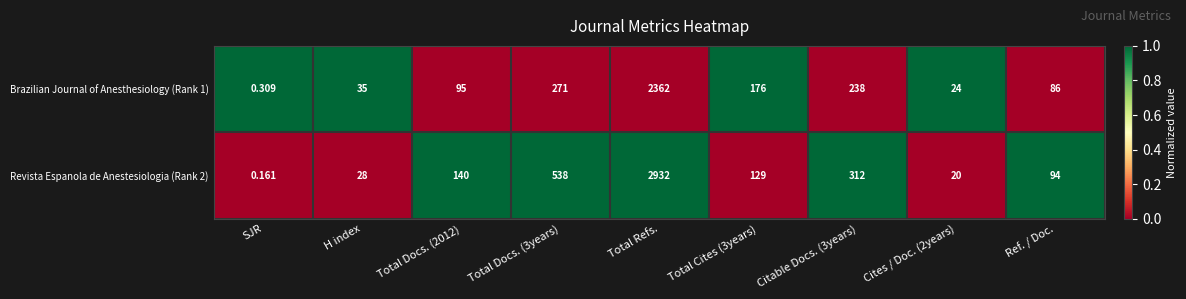

Which category has the lowest value across all series?

SJR